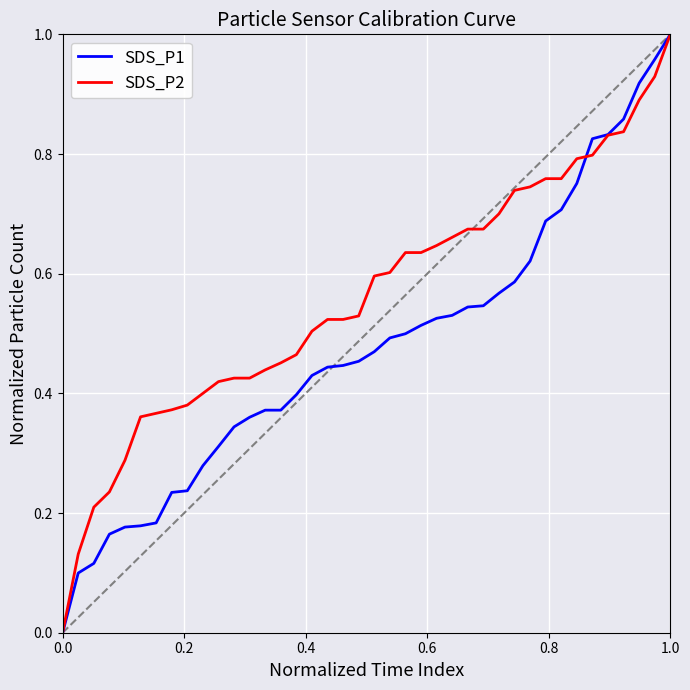

List the series in order of their overall mean, highest first.

SDS_P2, SDS_P1